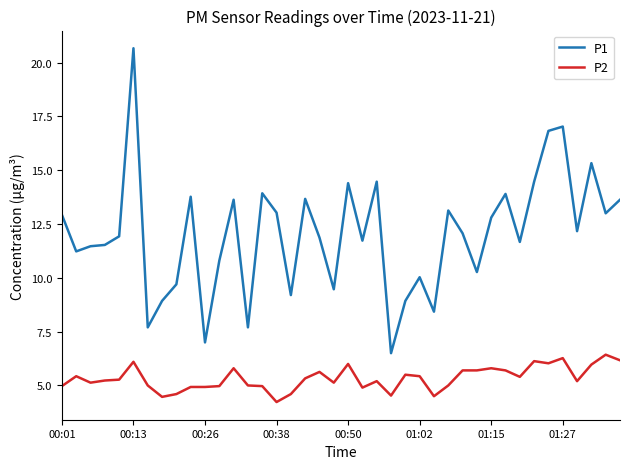

True or false: P1 has more than 2 interior local peaks.

True